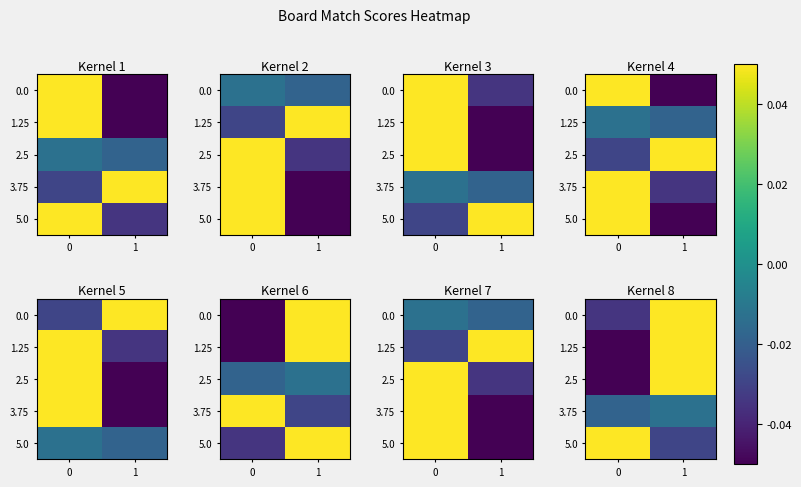

At 0, list the series in order from smallest to largest.

2.5, 1.25, 0.0, 3.75, 5.0